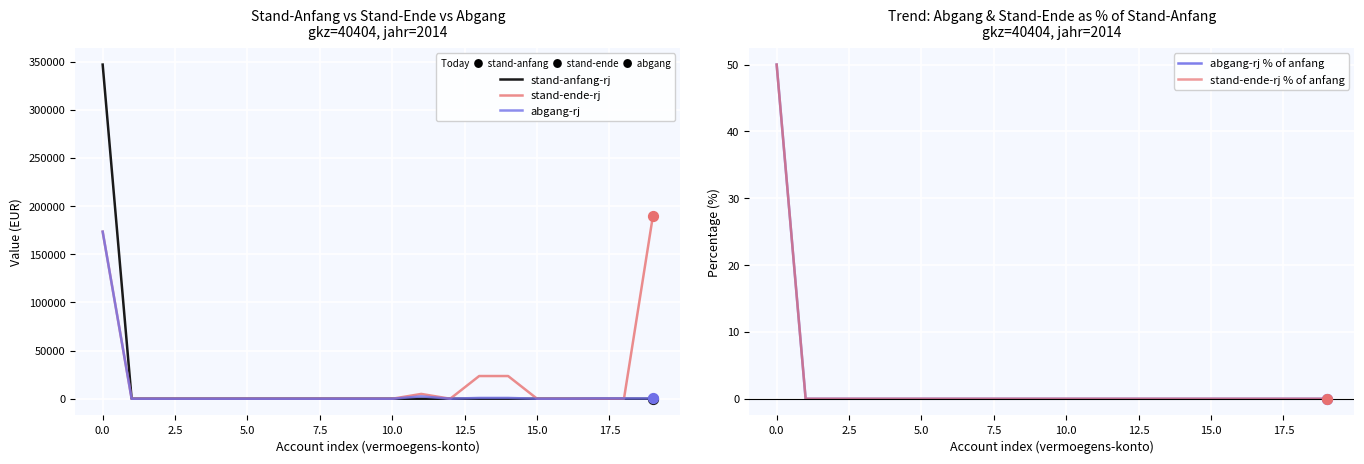

What are all the series names shown in the legend?

stand-anfang-rj, stand-ende-rj, abgang-rj, abgang-rj % of anfang, stand-ende-rj % of anfang